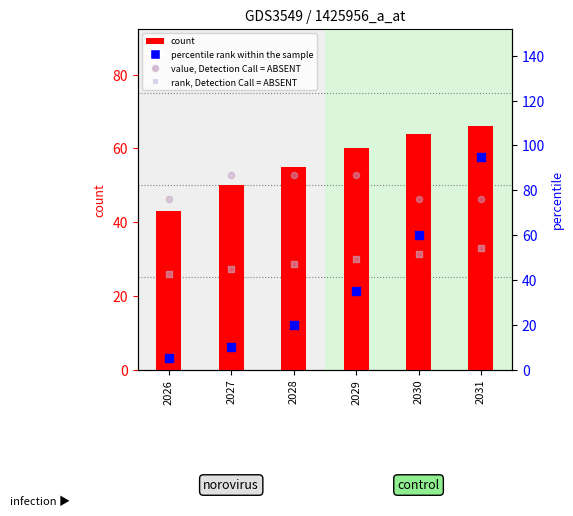

What are all the series names shown in the legend?

count, value, Detection Call = ABSENT, rank, Detection Call = ABSENT, percentile rank within the sample